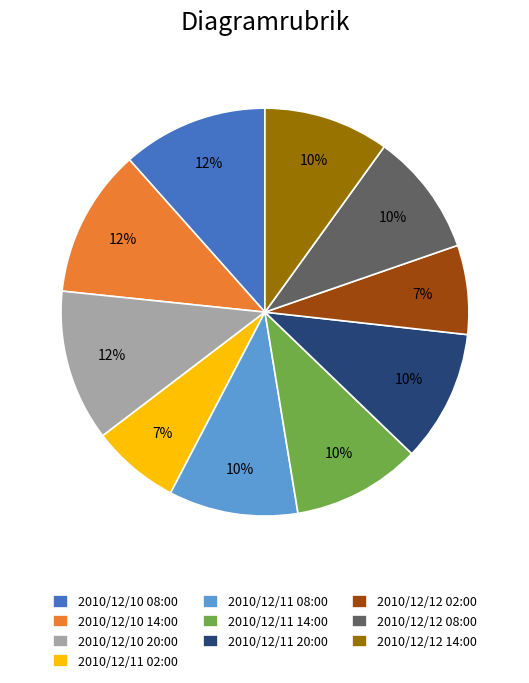

To the nearest percent, what percentage of the pie is 2010/12/10 08:00?

12%